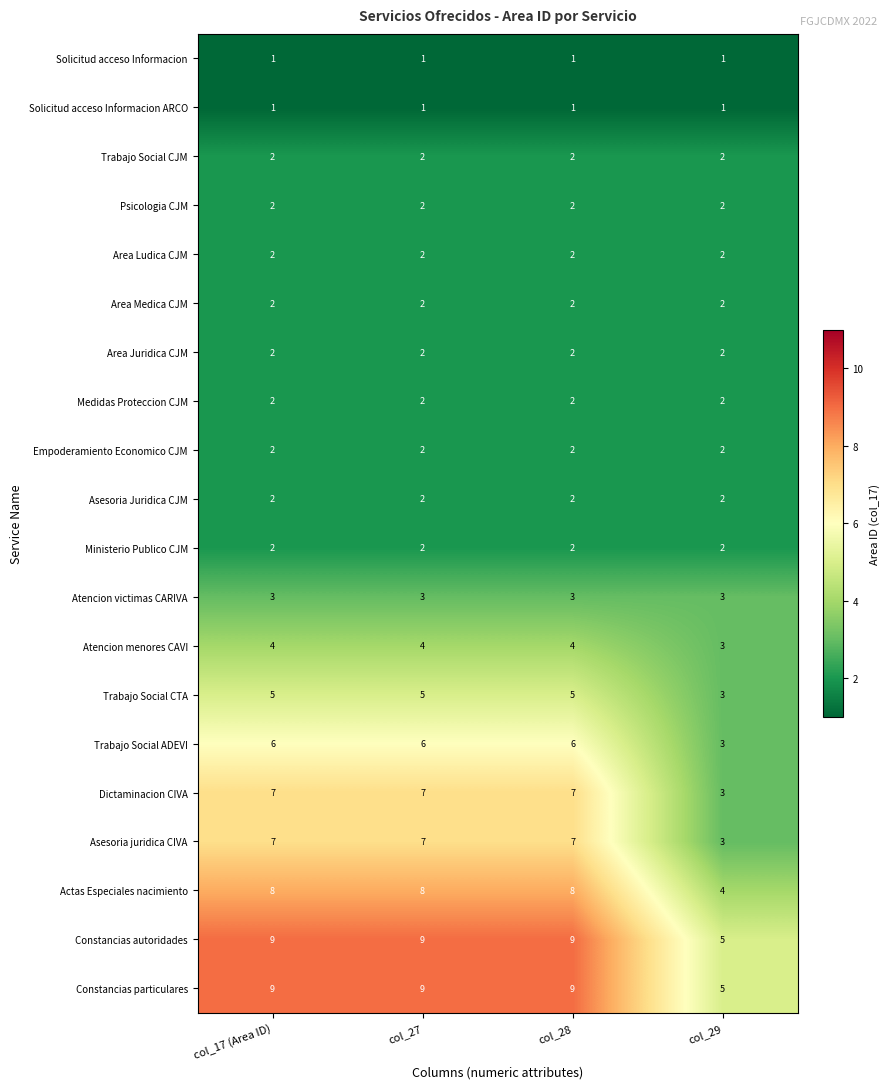

The Solicitud acceso Informacion ARCO series shows 2 at col_27. True or false?

False